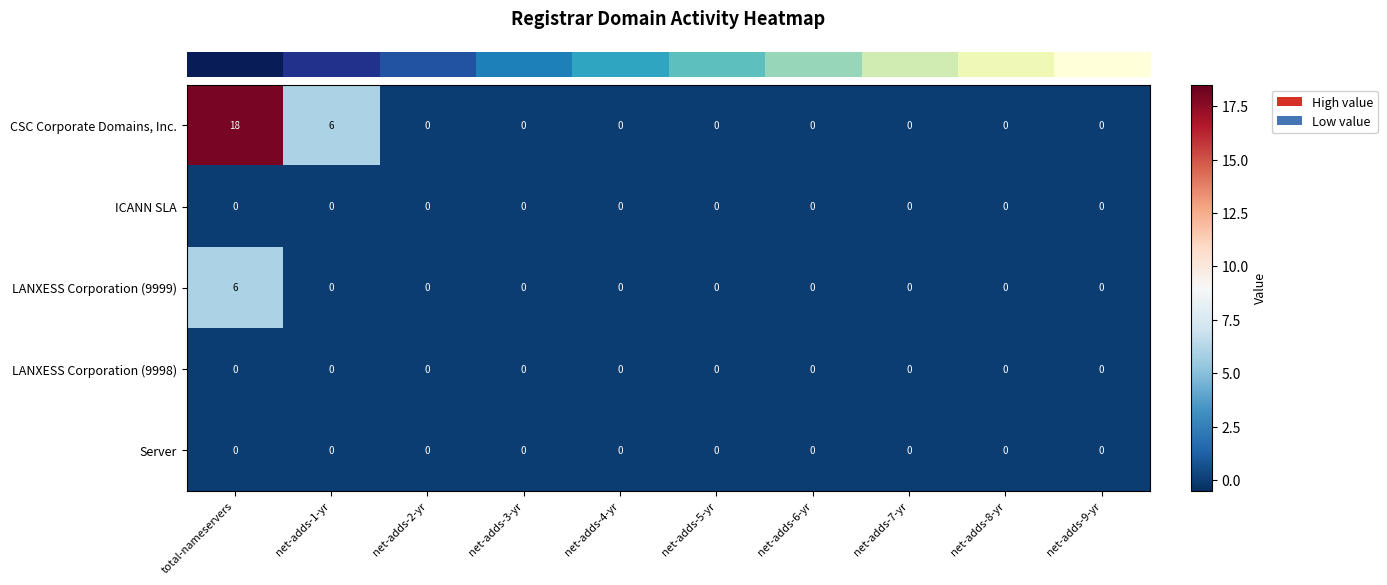

At which category is the sum across all series the highest?

total-nameservers